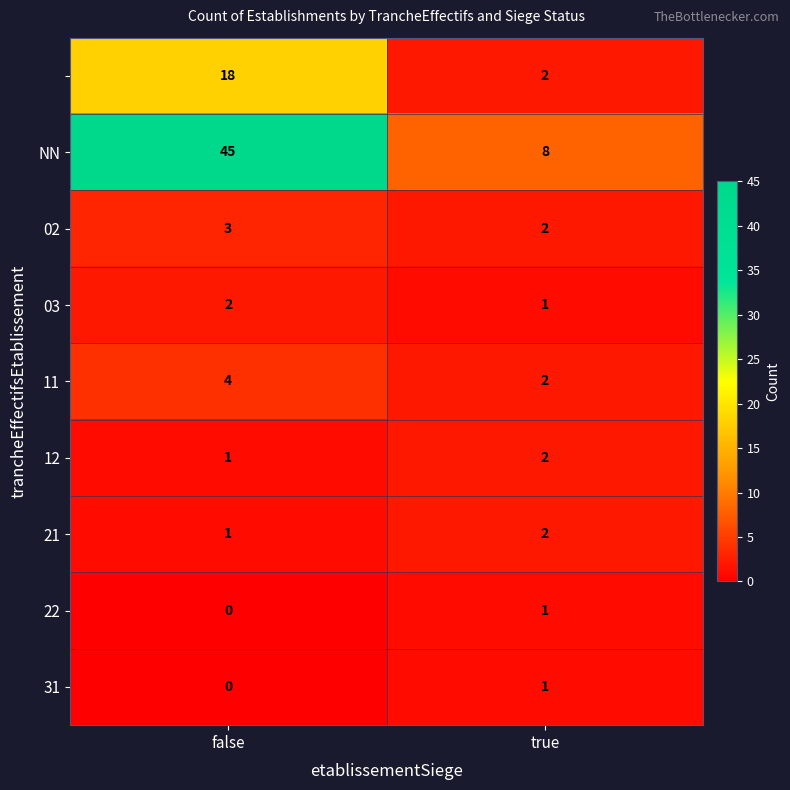

At which category is the sum across all series the highest?

false